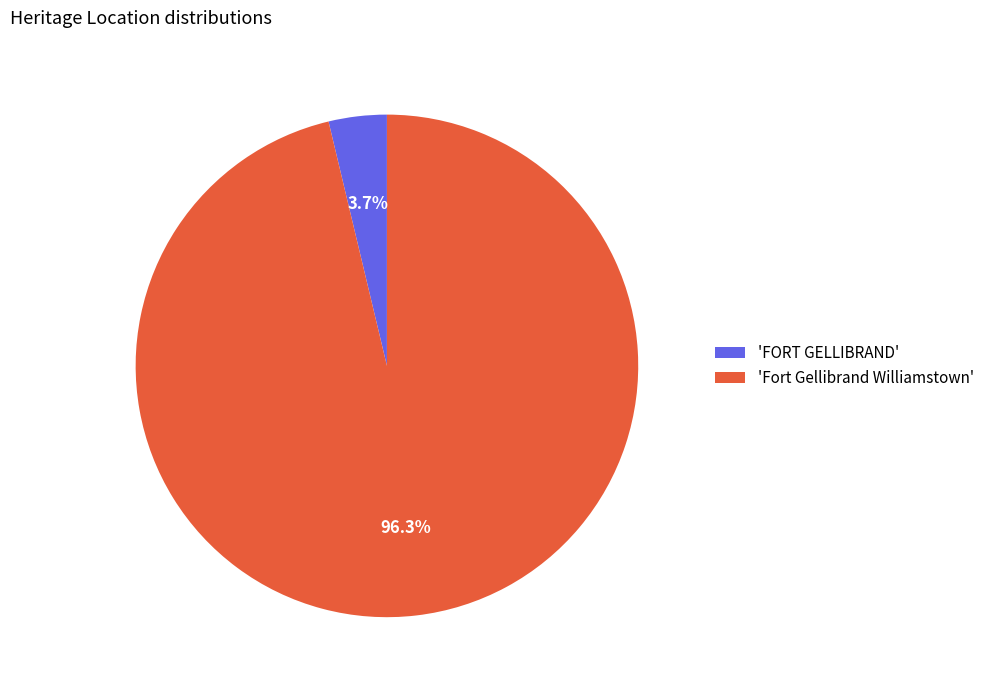

How many slices are in this pie chart?

2